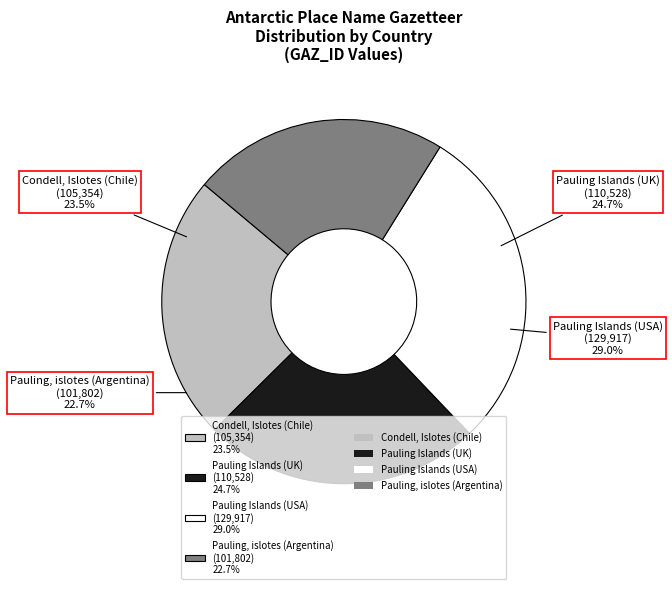

To the nearest percent, what portion does Pauling Islands (UK) represent?

25%